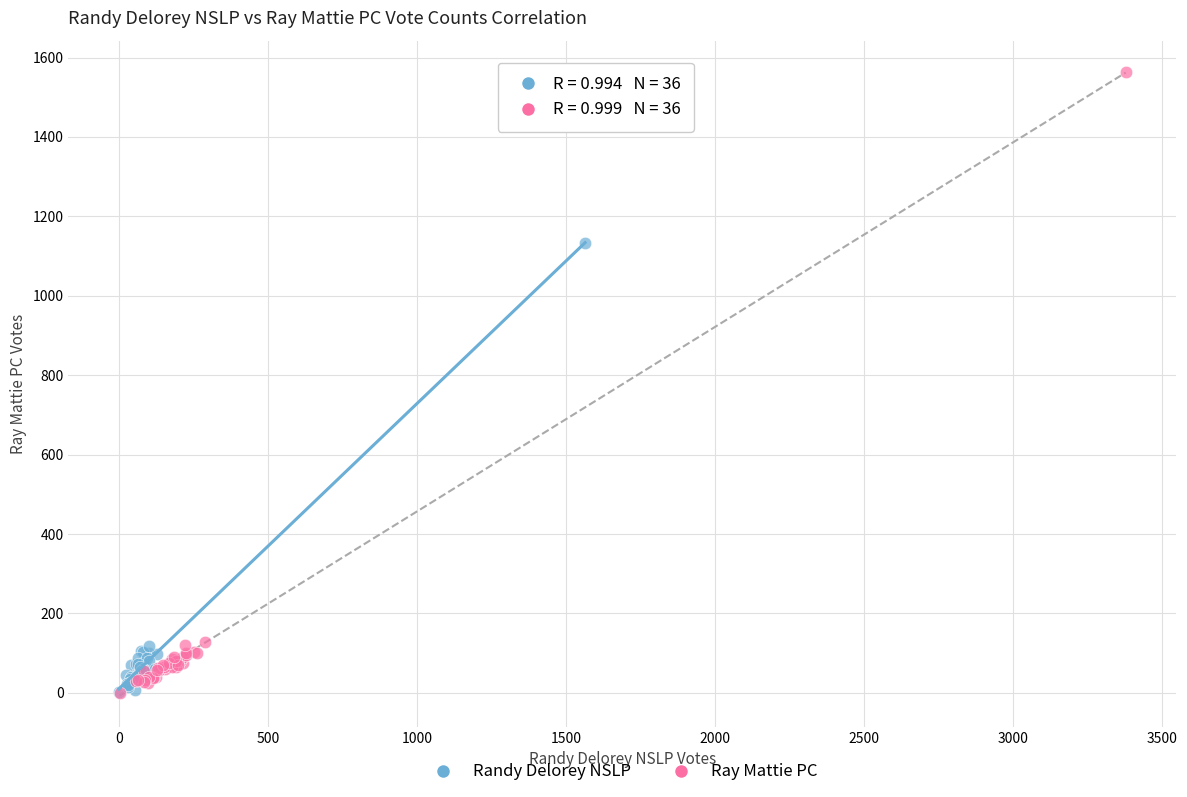

Which series has the largest Y range (max minus min)?

Ray Mattie PC